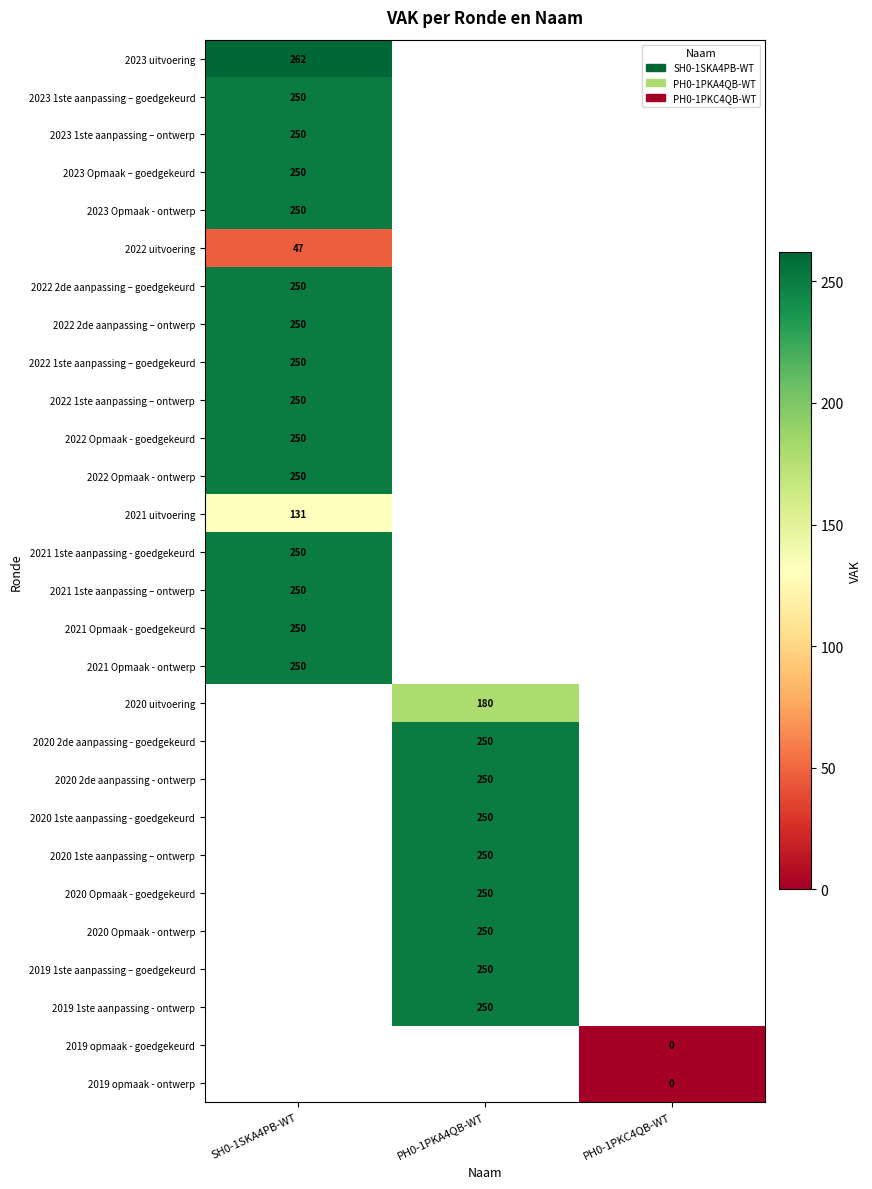

The 2022 Opmaak - ontwerp series shows 250 at SH0-1SKA4PB-WT. True or false?

True